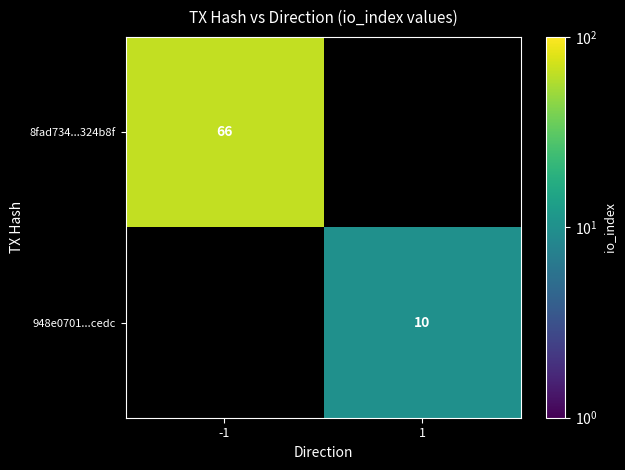

True or false: 8fad734...324b8f has a value of 66 at -1.

True